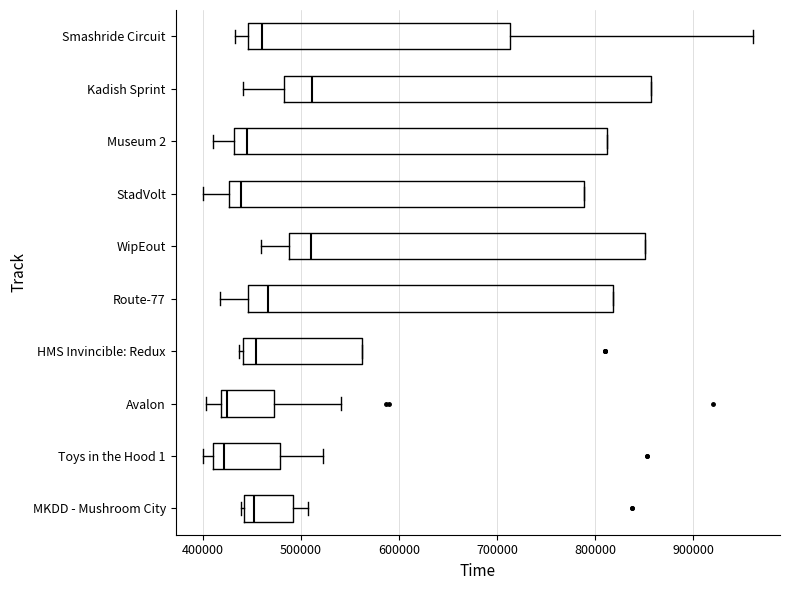

Reading bottom to top, transcribe this box plot: for each box, give where its median line is, the range the box spans, and where its two whiskers end, as read against the x-axis. The values are not printed on the chart, so give them approximately, as read against the axis.

MKDD - Mushroom City: median 450000, box 440000 to 490000, whiskers 440000 (just left of the box's left edge) to 510000
Toys in the Hood 1: median 420000, box 410000 to 480000, whiskers 400000 to 520000
Avalon: median 420000 (just right of the box's left edge), box 420000 to 470000, whiskers 400000 to 540000
HMS Invincible: Redux: median 450000, box 440000 to 560000, whiskers 440000 (just left of the box's left edge) to 560000
Route-77: median 470000, box 450000 to 820000, whiskers 420000 to 820000
WipEout: median 510000, box 490000 to 850000, whiskers 460000 to 850000
StadVolt: median 440000, box 430000 to 790000, whiskers 400000 to 790000
Museum 2: median 450000, box 430000 to 810000, whiskers 410000 to 810000
Kadish Sprint: median 510000, box 480000 to 860000, whiskers 440000 to 860000
Smashride Circuit: median 460000, box 450000 to 710000, whiskers 430000 to 960000